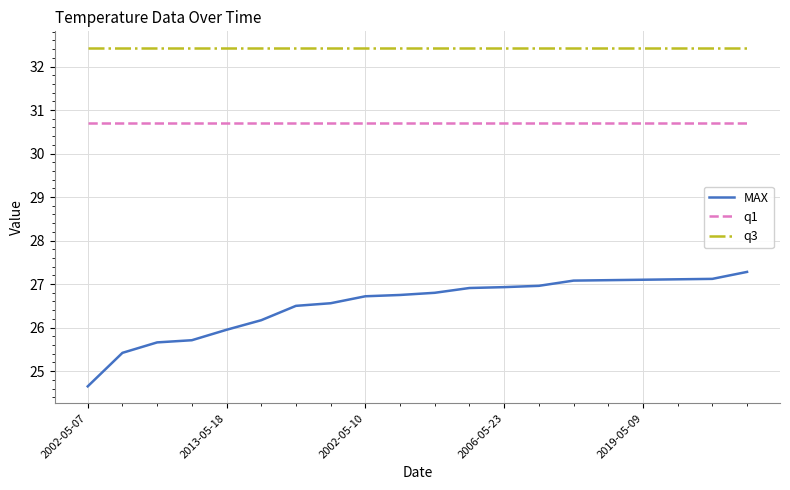

What is the maximum value for MAX?

27.3